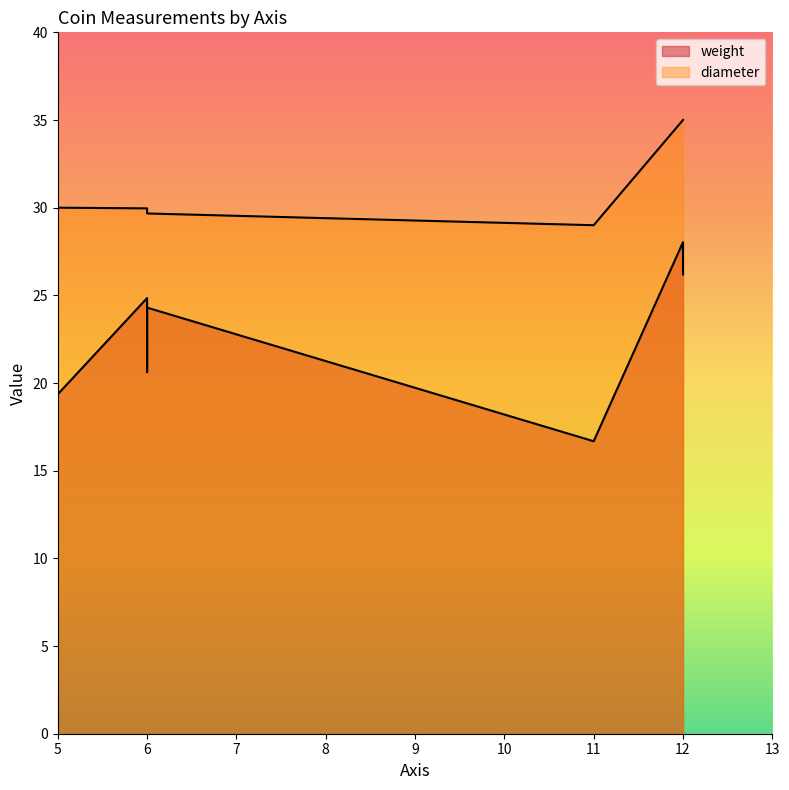

True or false: diameter has more than 2 interior local peaks.

False